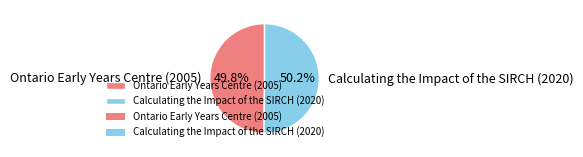

What portion of the pie excludes Calculating the Impact of the SIRCH (2020)?

49.8%